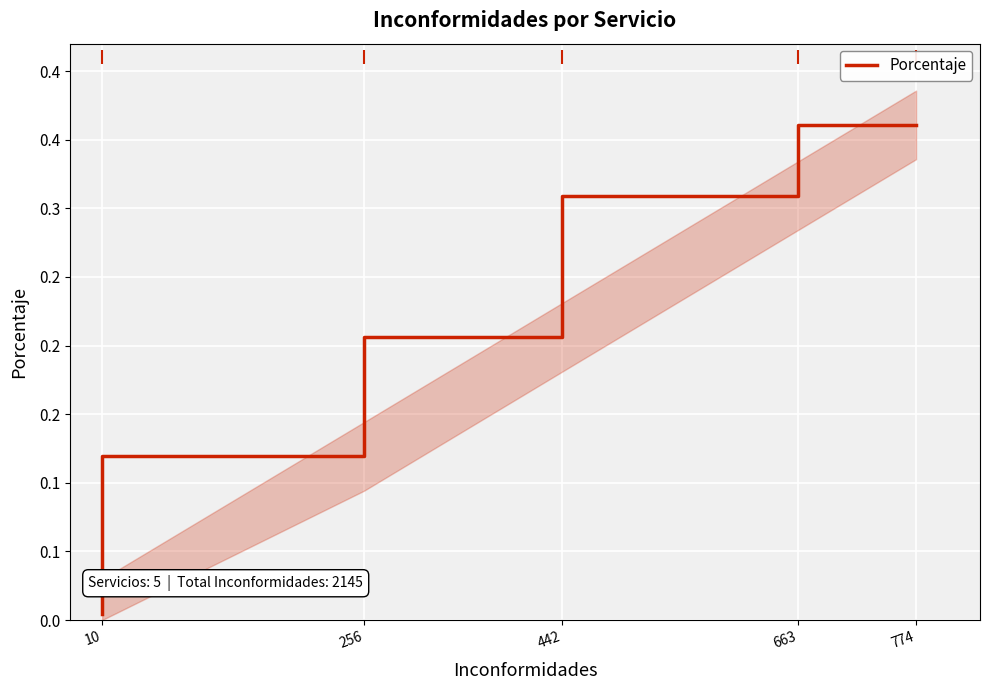

Rank the categories by value from lowest to highest.

10, 256, 442, 663, 774